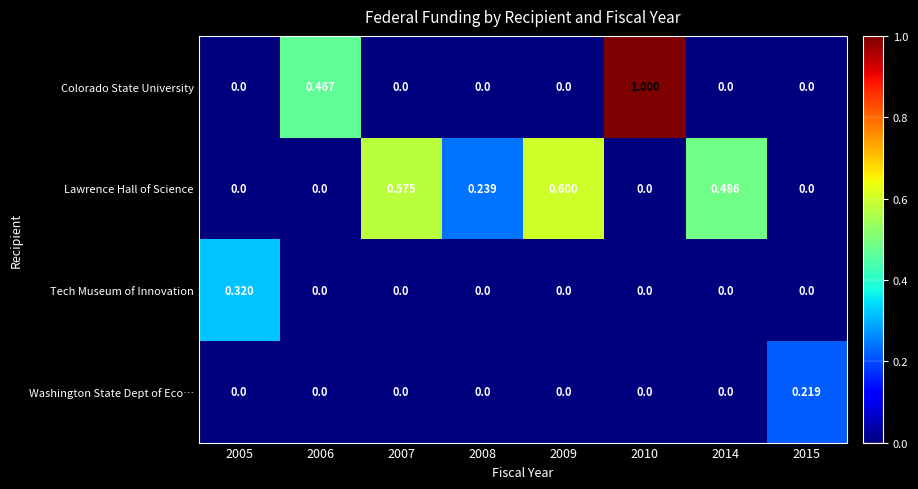

Between 2008 and 2009, which series saw the biggest shift?

Lawrence Hall of Science